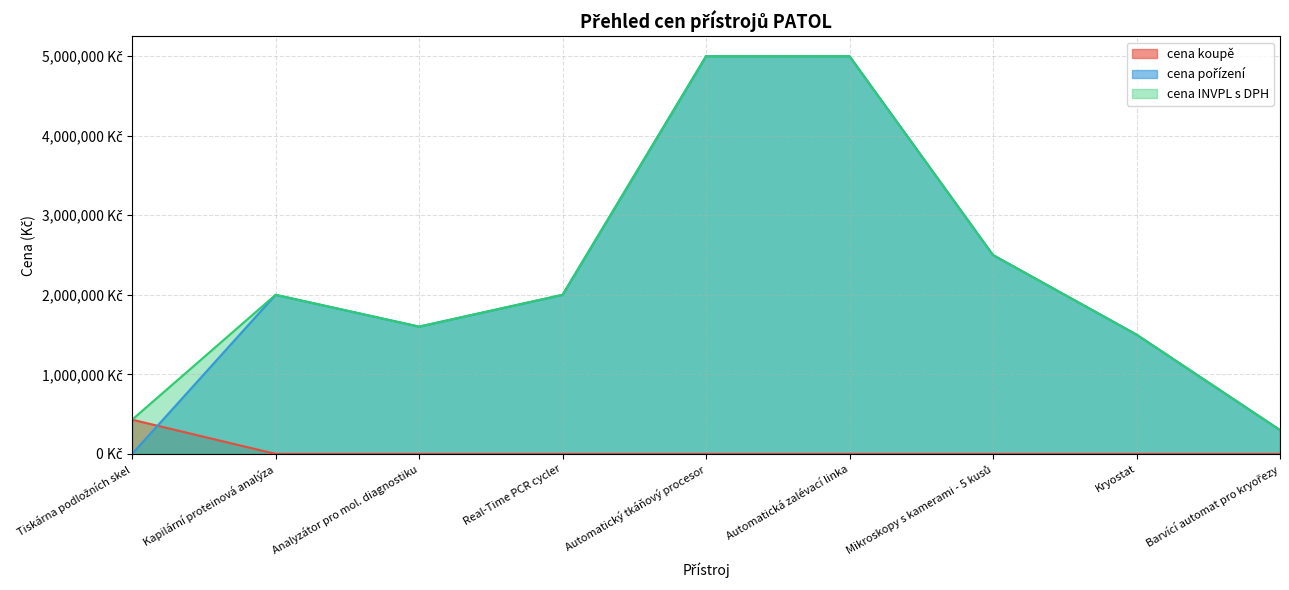

Which has a higher value, Automatický tkáňový procesor or Kryostat?

Automatický tkáňový procesor